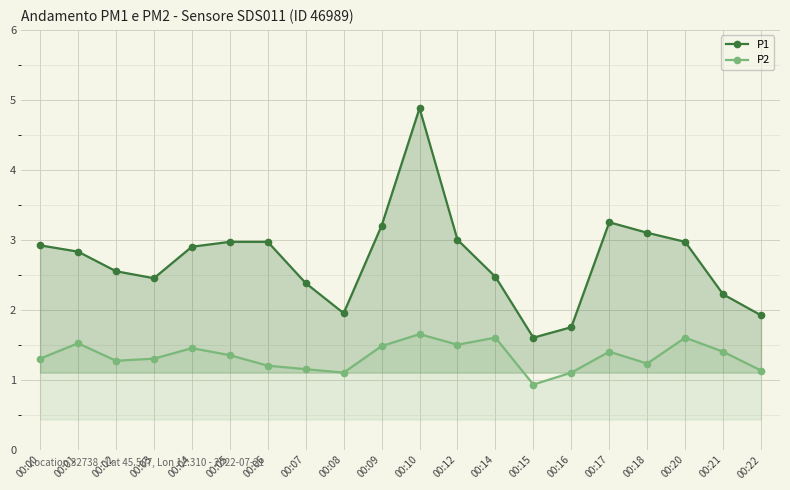

What is the value of the P2 point at the 19th from the left?

1.4